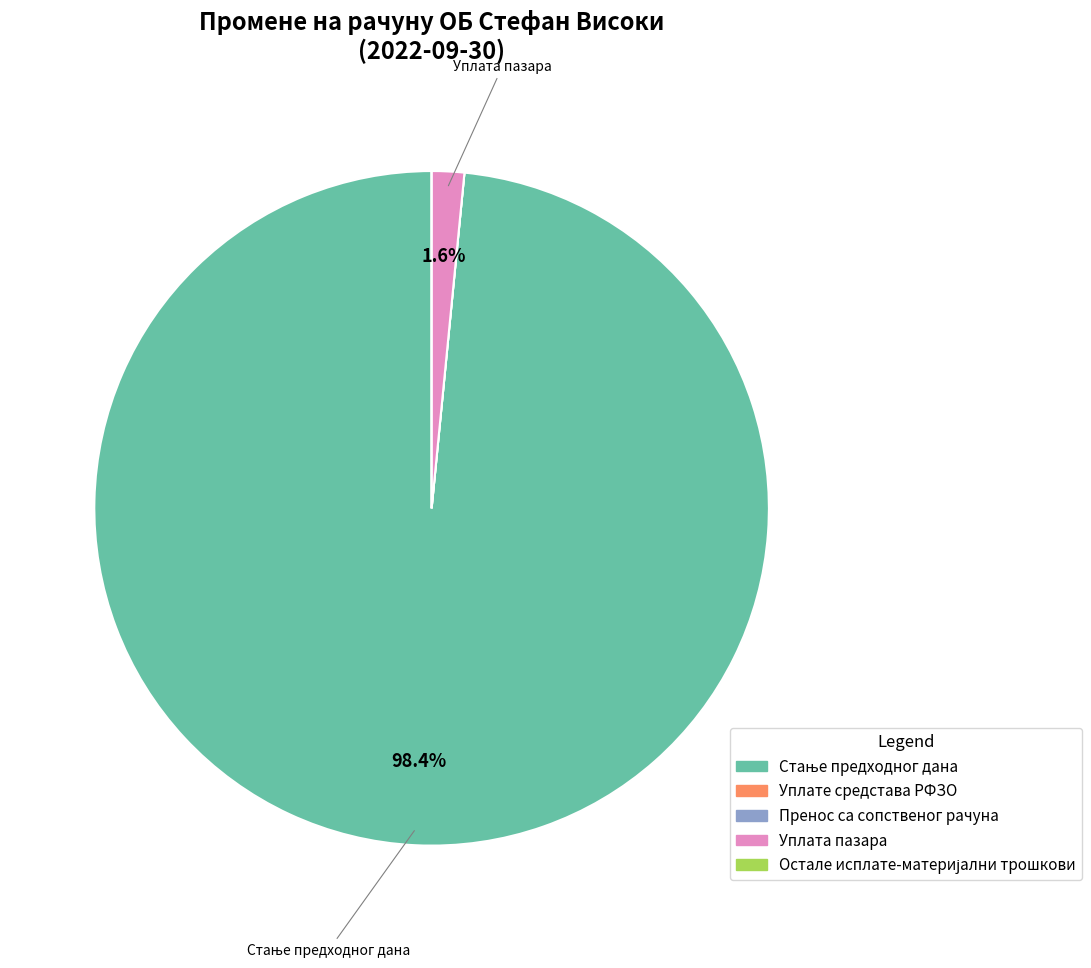

Is there any slice that represents more than half of the pie?

Yes